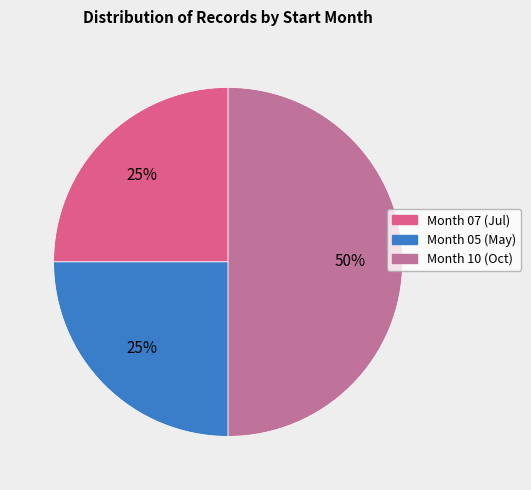

To the nearest percent, what is the difference between the largest and smallest slice percentages?

25%